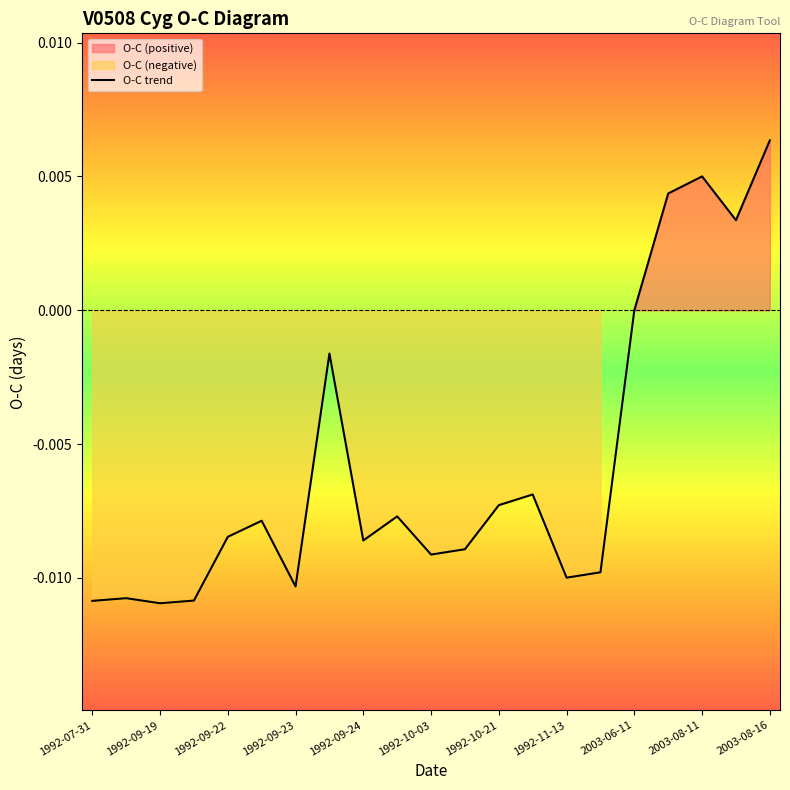

What is the sum of all values?

-0.1